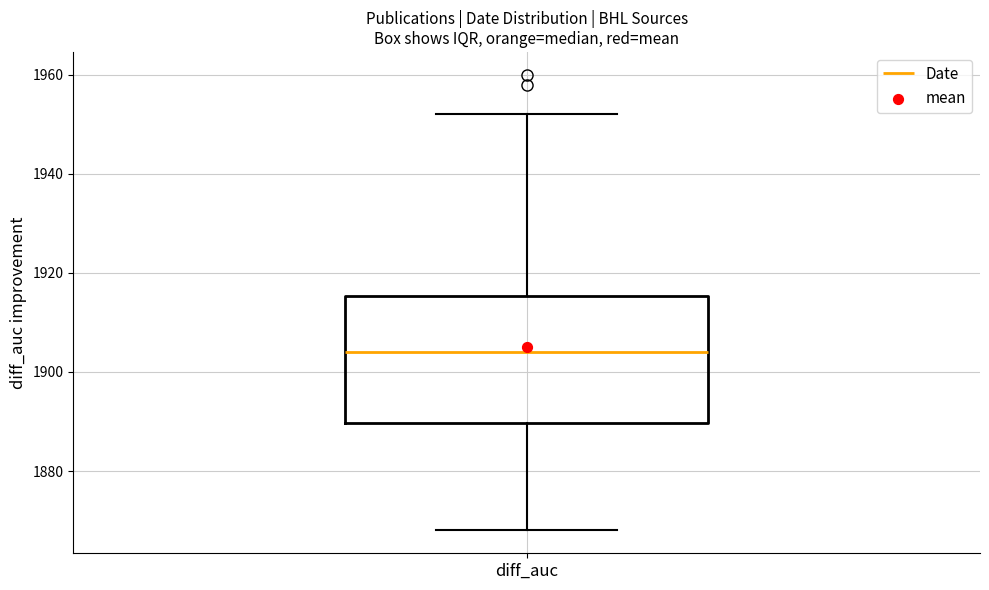

Transcribe this box plot: give where the median line is, the range the box spans, and where the two whiskers end, as read against the y-axis. The values are not printed on the chart, so give them approximately, as read against the axis.

median 1904, box 1890 to 1916, whiskers 1868 to 1952